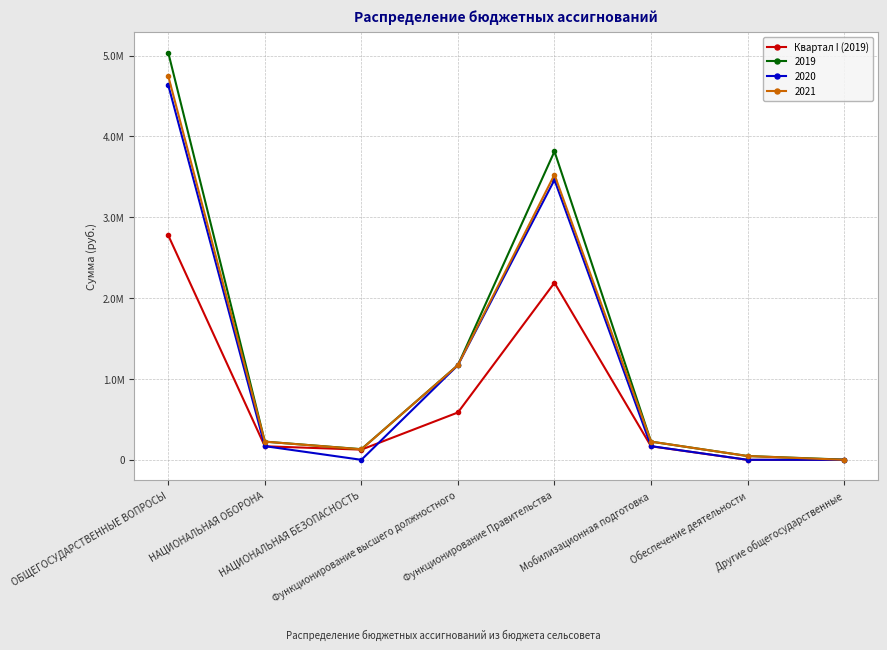

Is this an area chart (filled region under the line)?

No